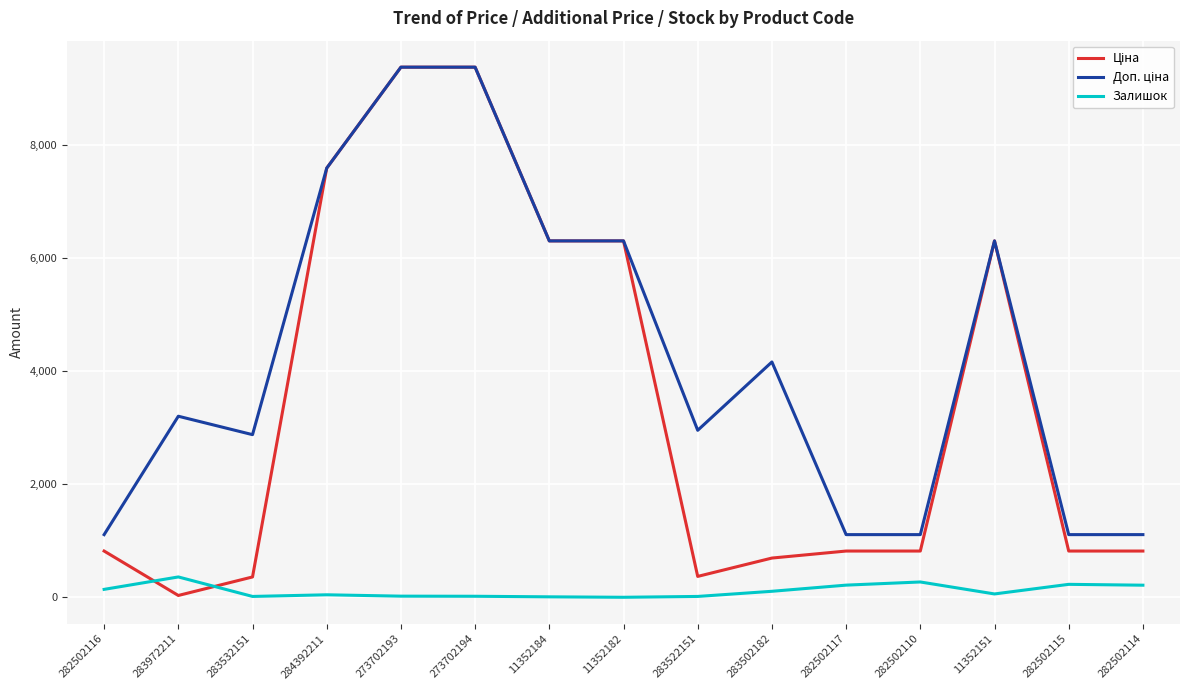

What is the greatest value displayed?

9384.0